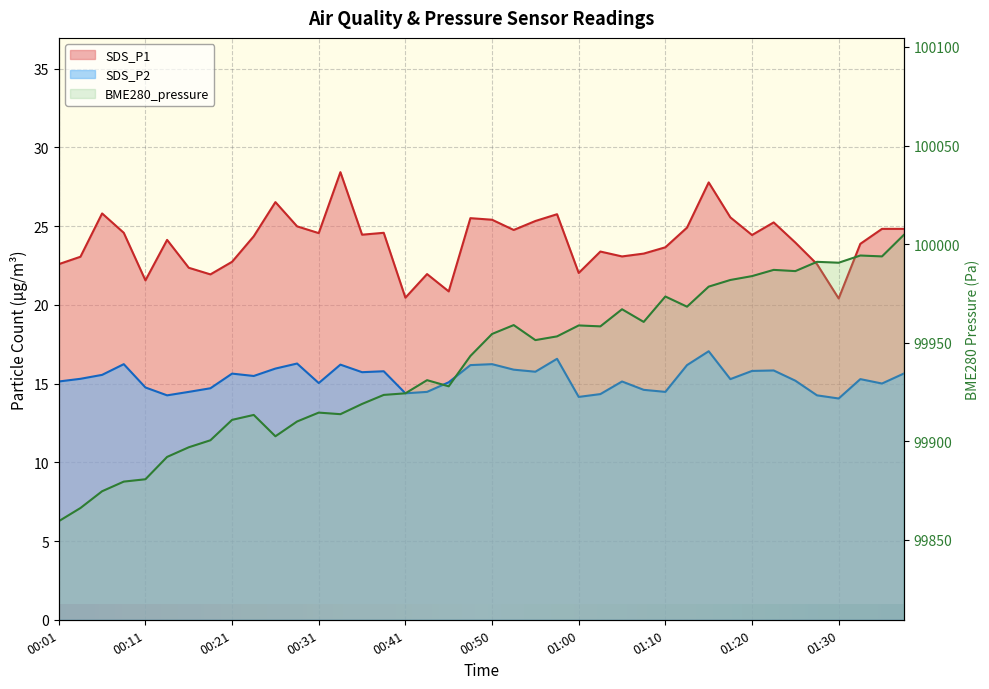

True or false: SDS_P1 and SDS_P2 cross at least once.

False